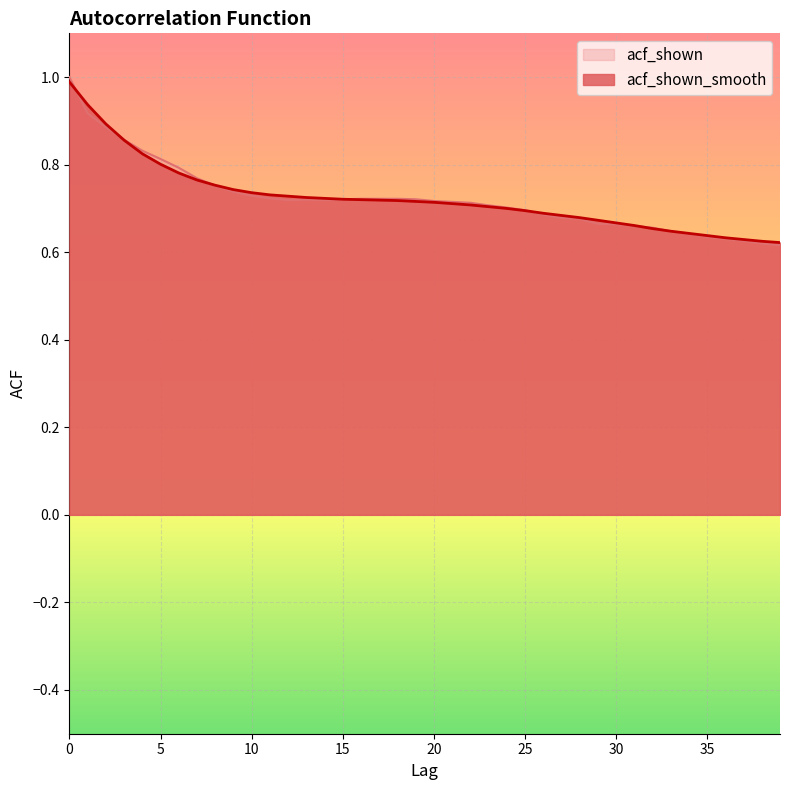

What is the sum of the acf_shown values at 29 and 12?

1.4